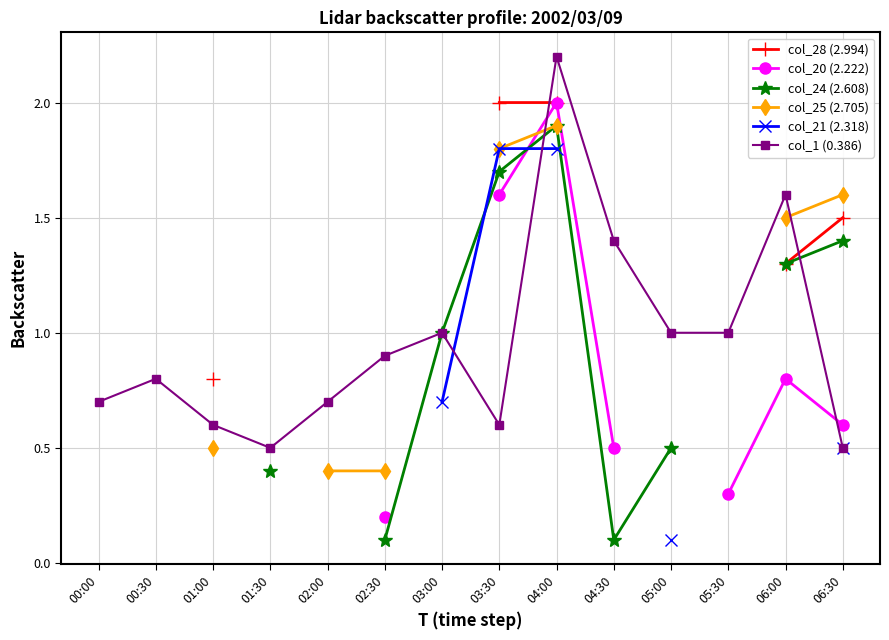

What is the difference between the second highest and minimum values in the col_1 (0.386) series?

1.1